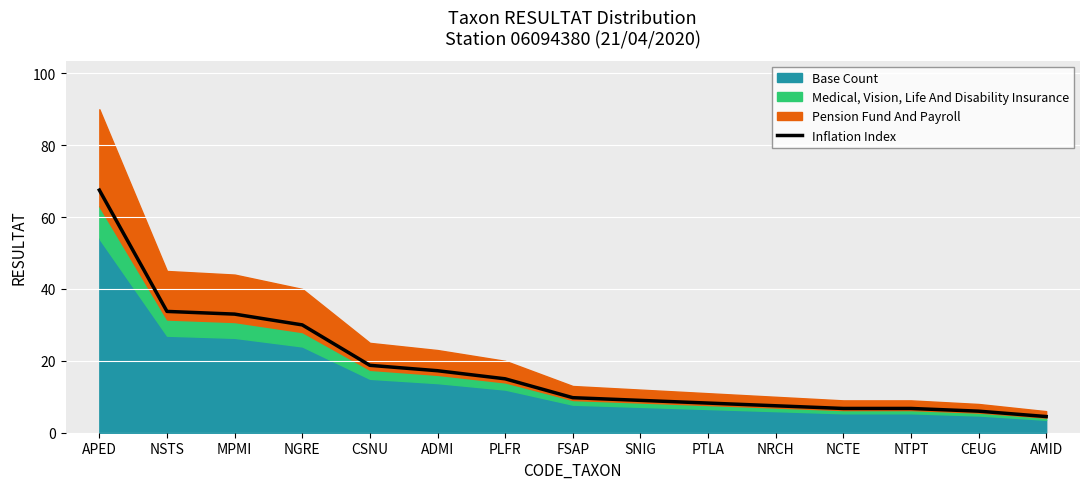

Reading left to right, what are all the values shown in this chart?

67.5	33.8	33.0	30.0	18.8	17.2	15.0	9.8	9.0	8.2	7.5	6.8	6.8	6.0	4.5